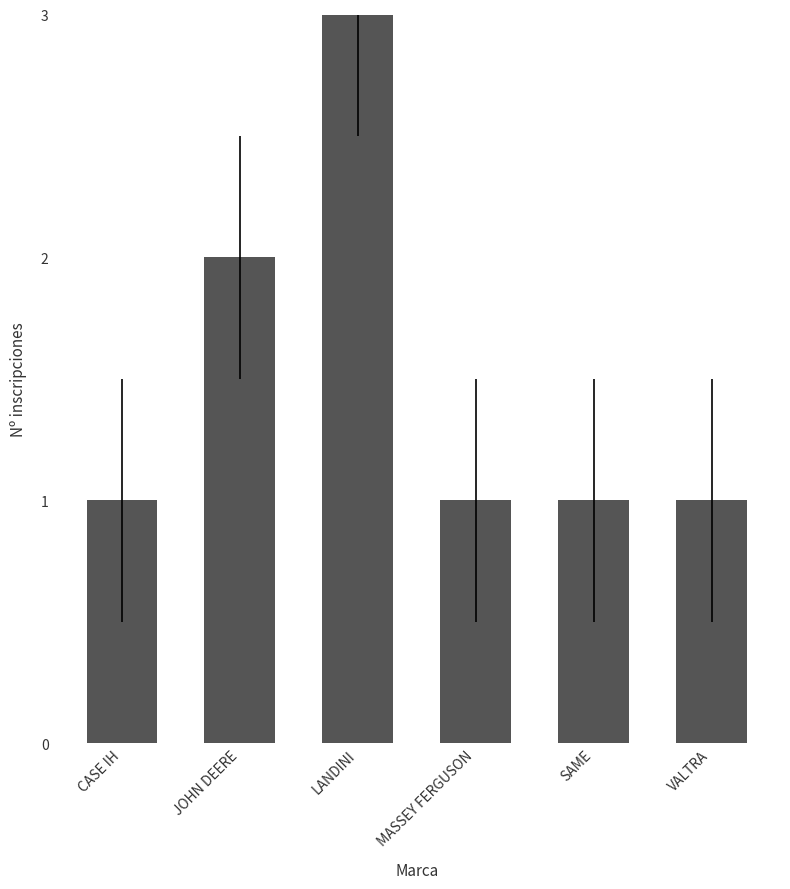

How many bars are there in total?

6